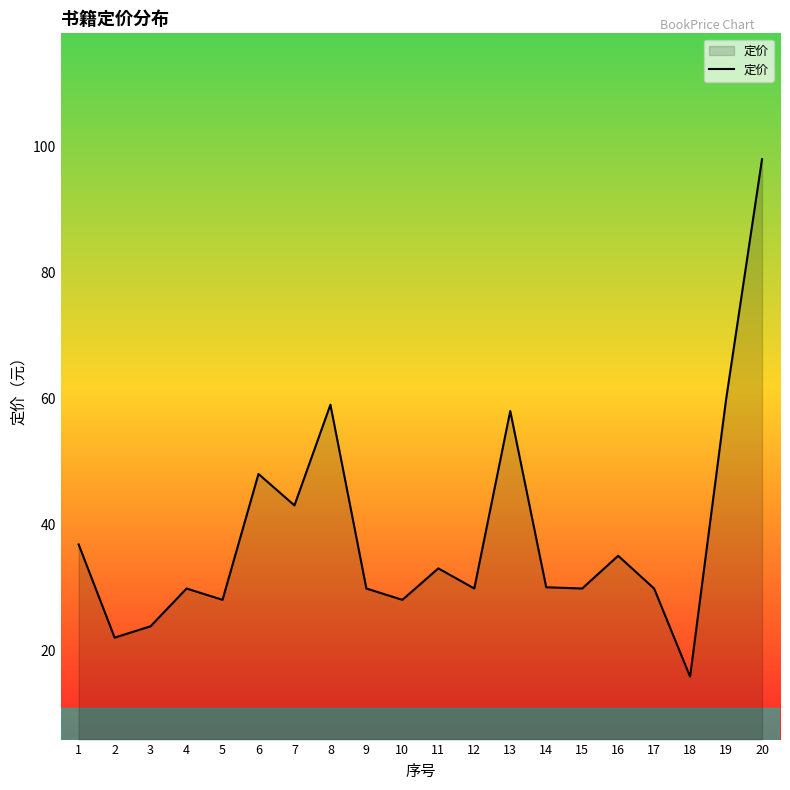

At which category does the chart reach its peak across all series?

20